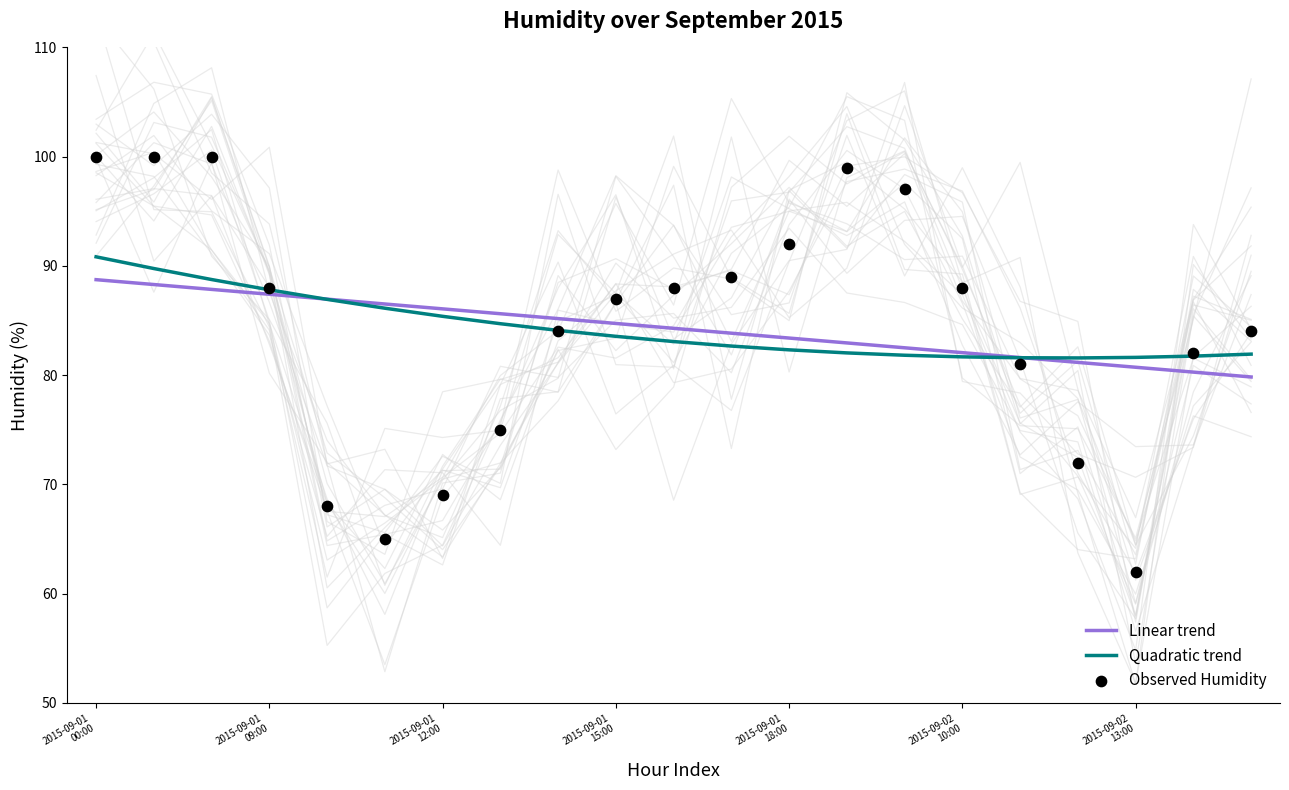

Which series has the largest total across all categories?

Linear trend